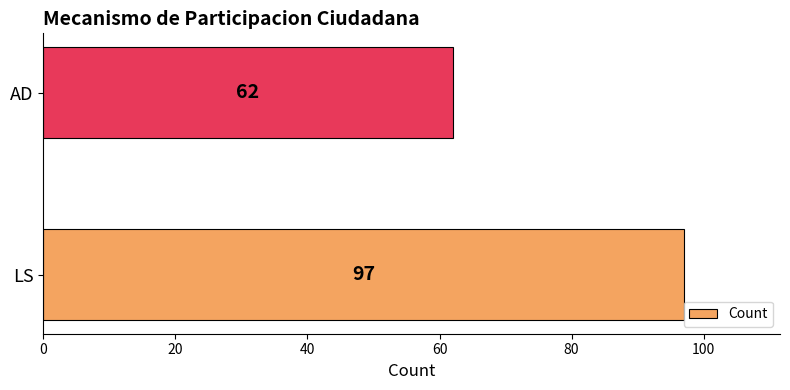

The chart shows a value of 39 at AD. True or false?

False